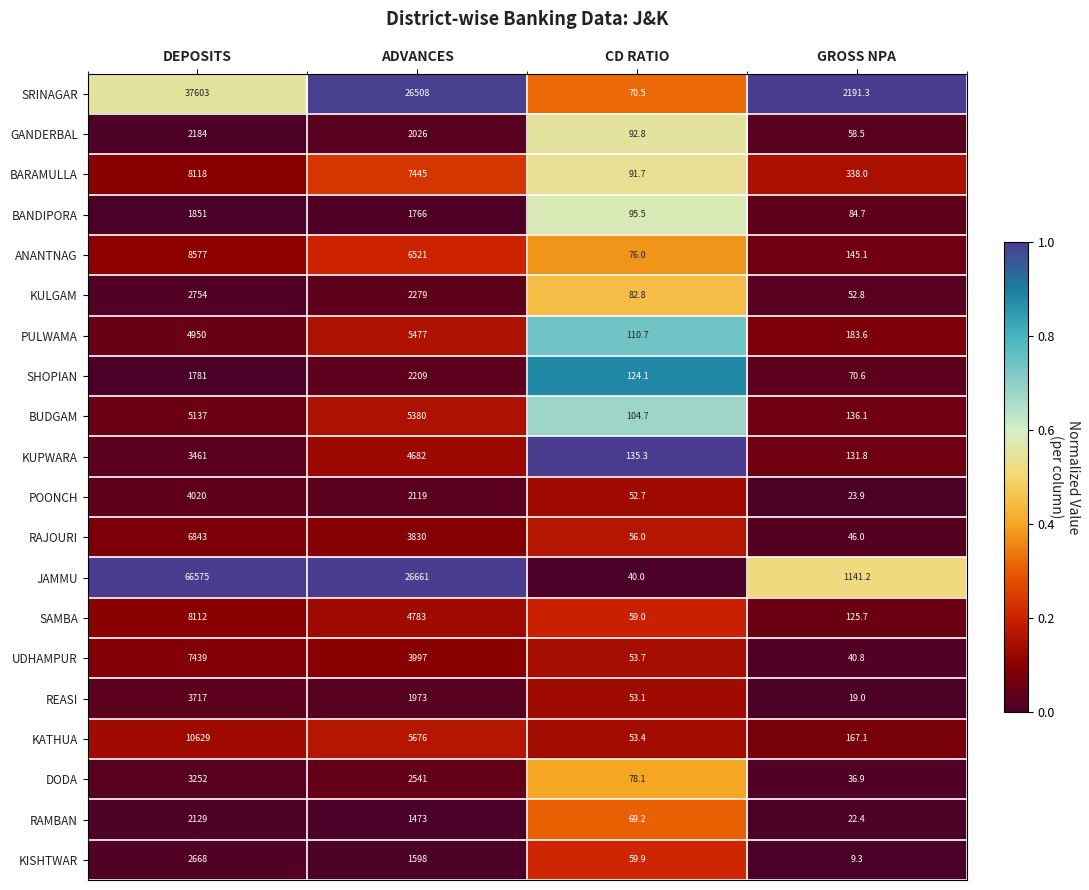

Where does the KISHTWAR series first go above 1598?

DEPOSITS